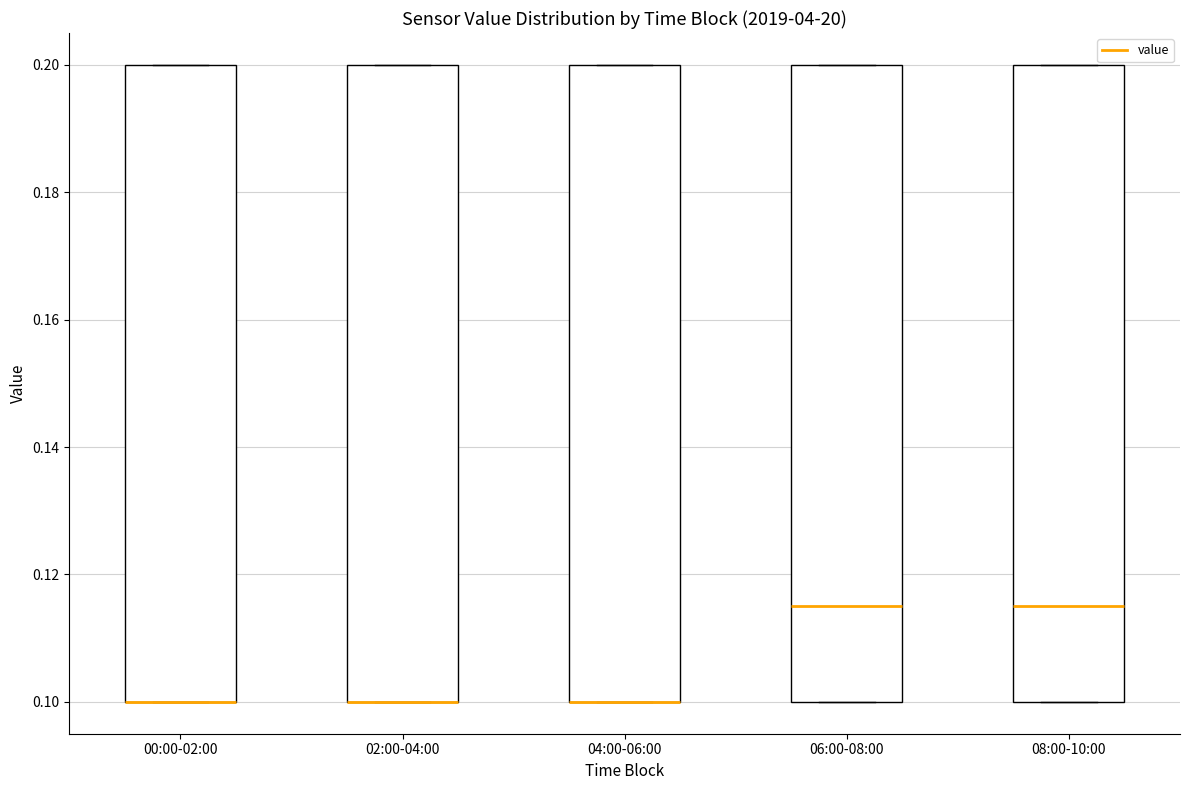

Reading left to right, transcribe this box plot: for each box, give where its median line is, the range the box spans, and where its two whiskers end, as read against the y-axis. The values are not printed on the chart, so give them approximately, as read against the axis.

00:00-02:00: median 0.100 (drawn on the box's lower edge), box 0.100 to 0.200, whiskers 0.100 to 0.200
02:00-04:00: median 0.100 (drawn on the box's lower edge), box 0.100 to 0.200, whiskers 0.100 to 0.200
04:00-06:00: median 0.100 (drawn on the box's lower edge), box 0.100 to 0.200, whiskers 0.100 to 0.200
06:00-08:00: median 0.116, box 0.100 to 0.200, whiskers 0.100 to 0.200
08:00-10:00: median 0.116, box 0.100 to 0.200, whiskers 0.100 to 0.200